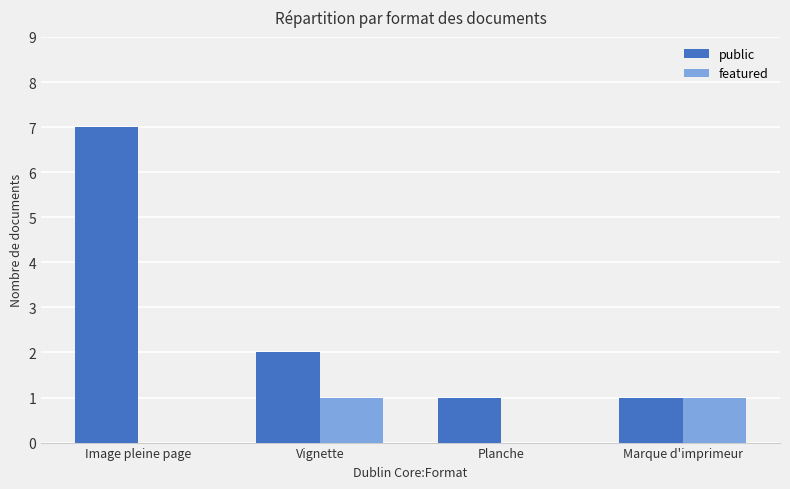

The value of featured at Image pleine page is -1. True or false?

False